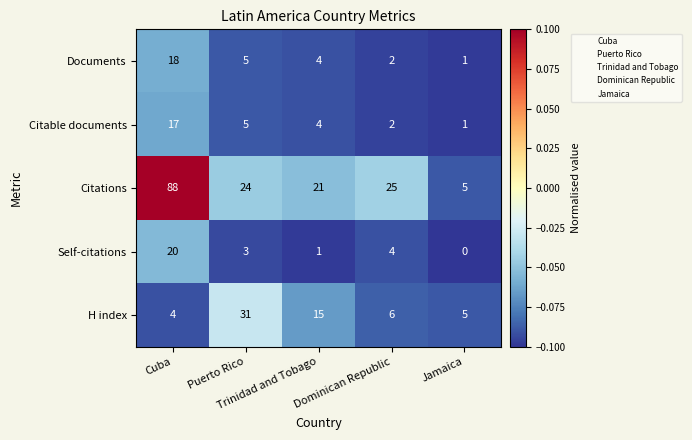

List the series in order of their peak value, highest first.

Citations, H index, Self-citations, Documents, Citable documents